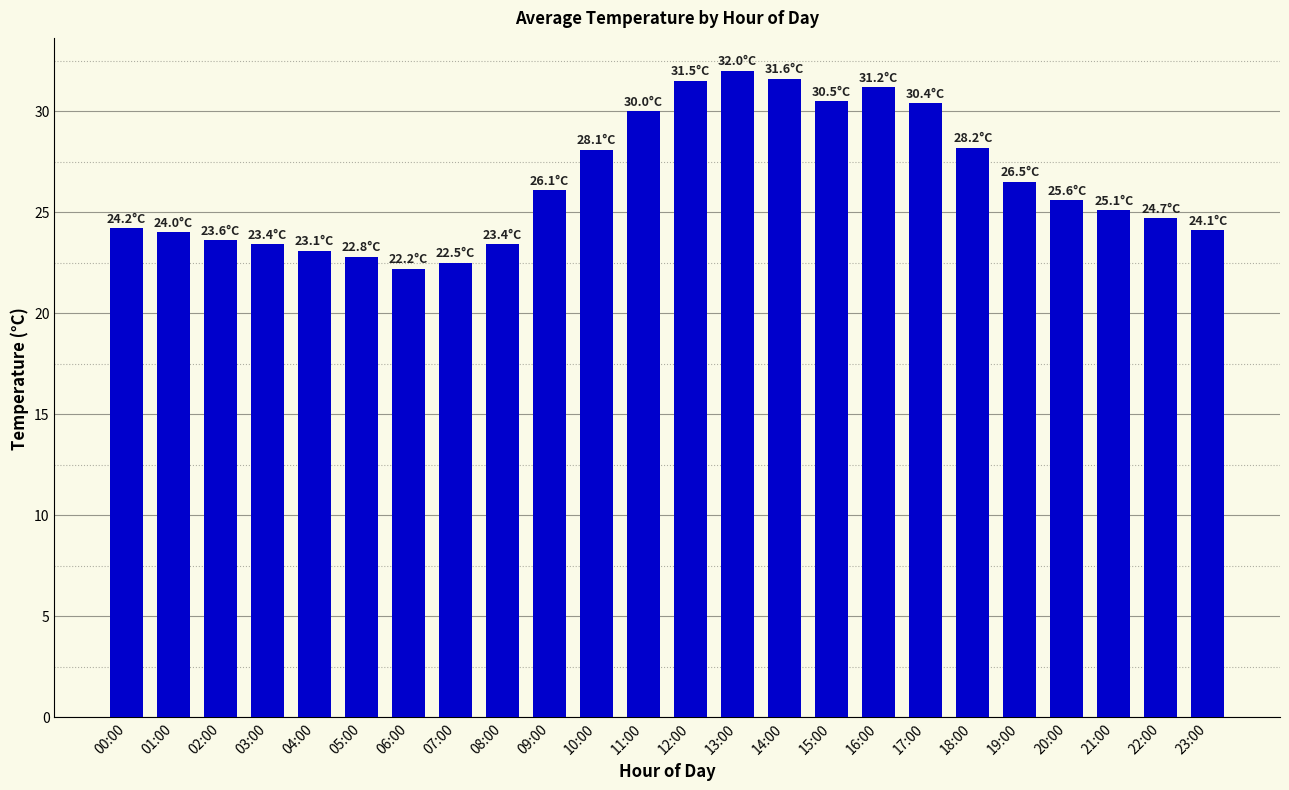

What is the value of the 14th bar from the left?

32.0